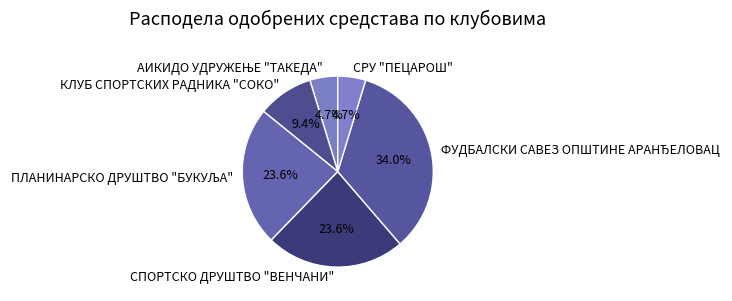

Is СПОРТСКО ДРУШТВО "ВЕНЧАНИ" the majority of the pie?

No